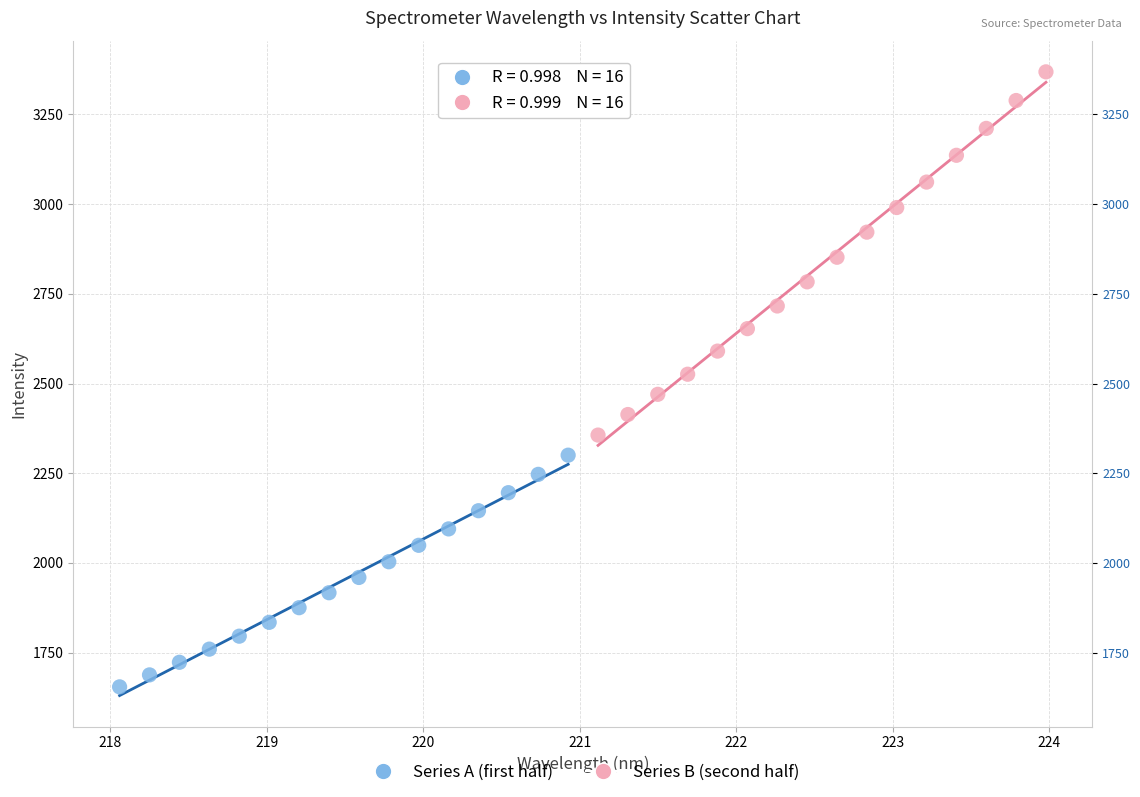

Which series has the widest spread of Y values?

Series B (second half)